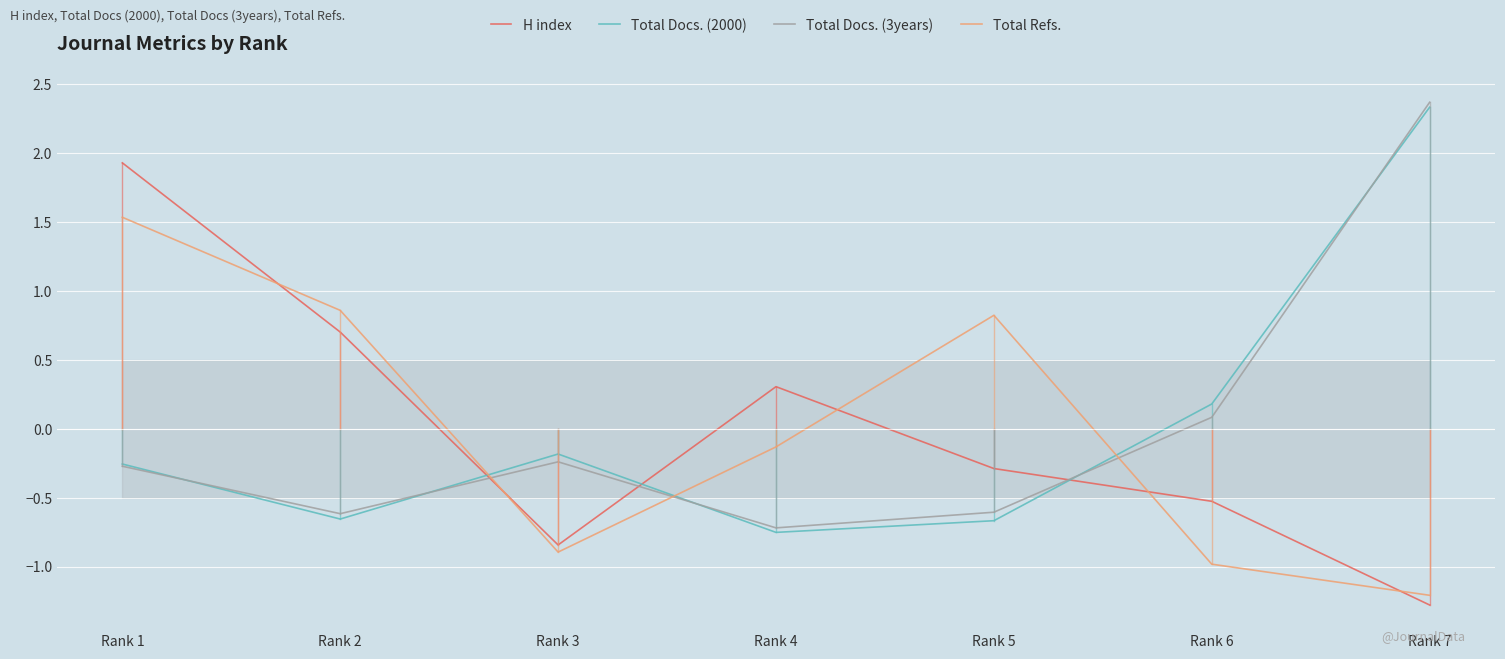

How many lines are shown in the chart?

4